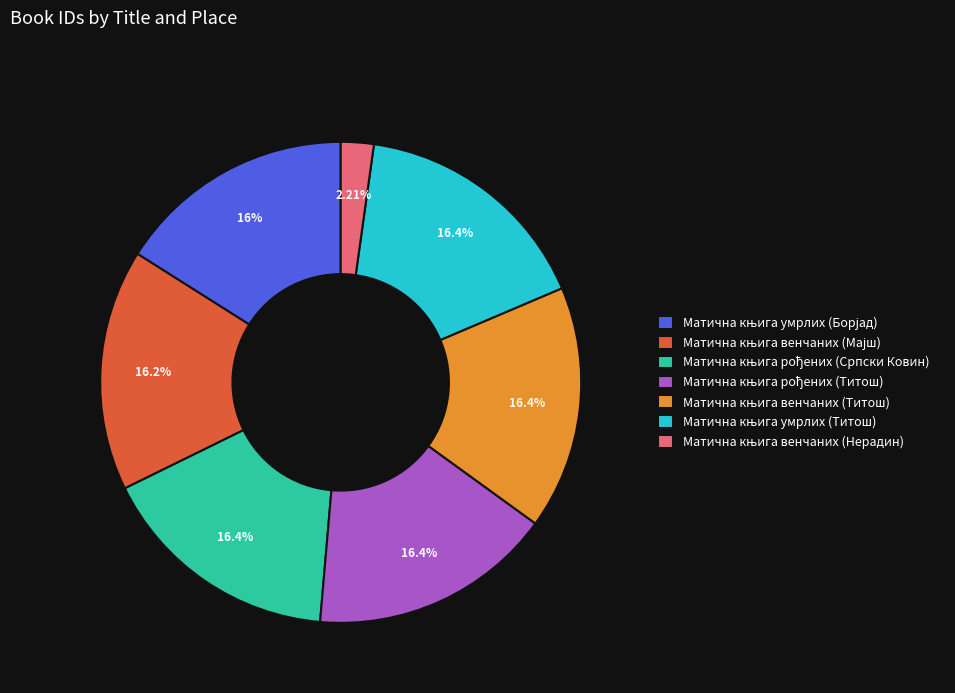

Does any single category account for the majority?

No